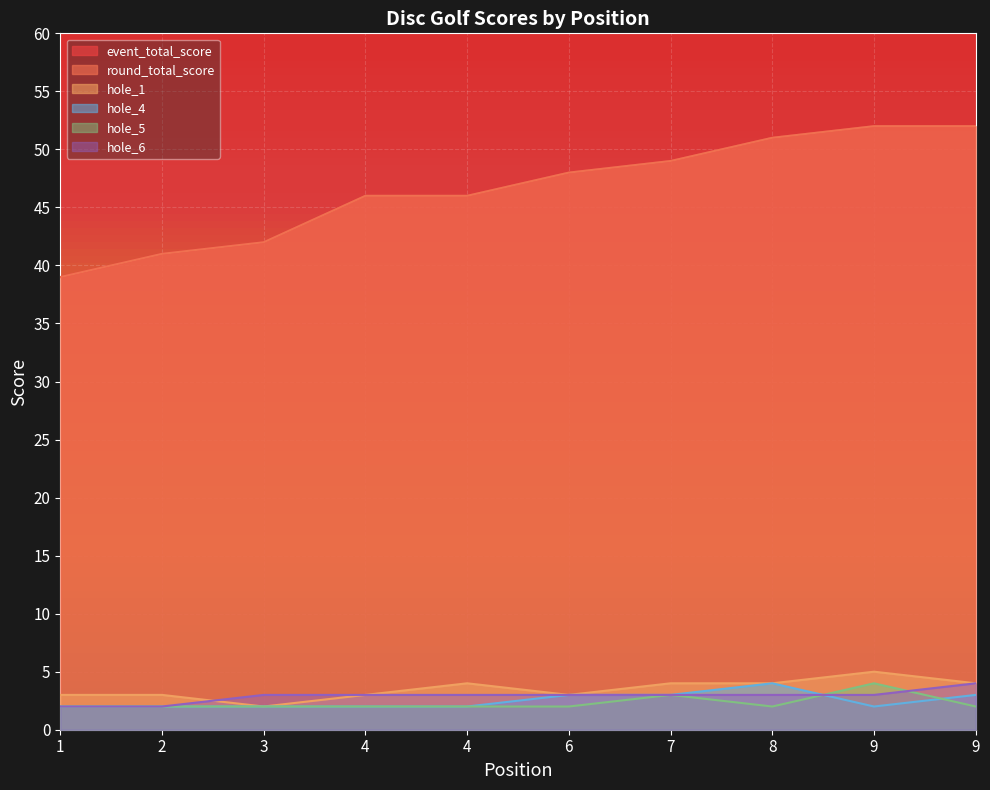

What is the sum of the event_total_score values at 6 and 1?

87